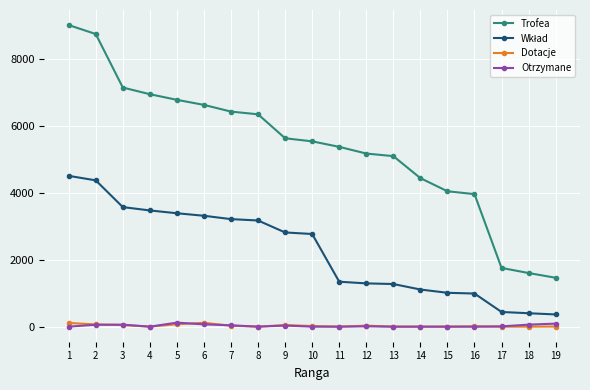

What is the difference between the highest and lowest values at 13?

5089